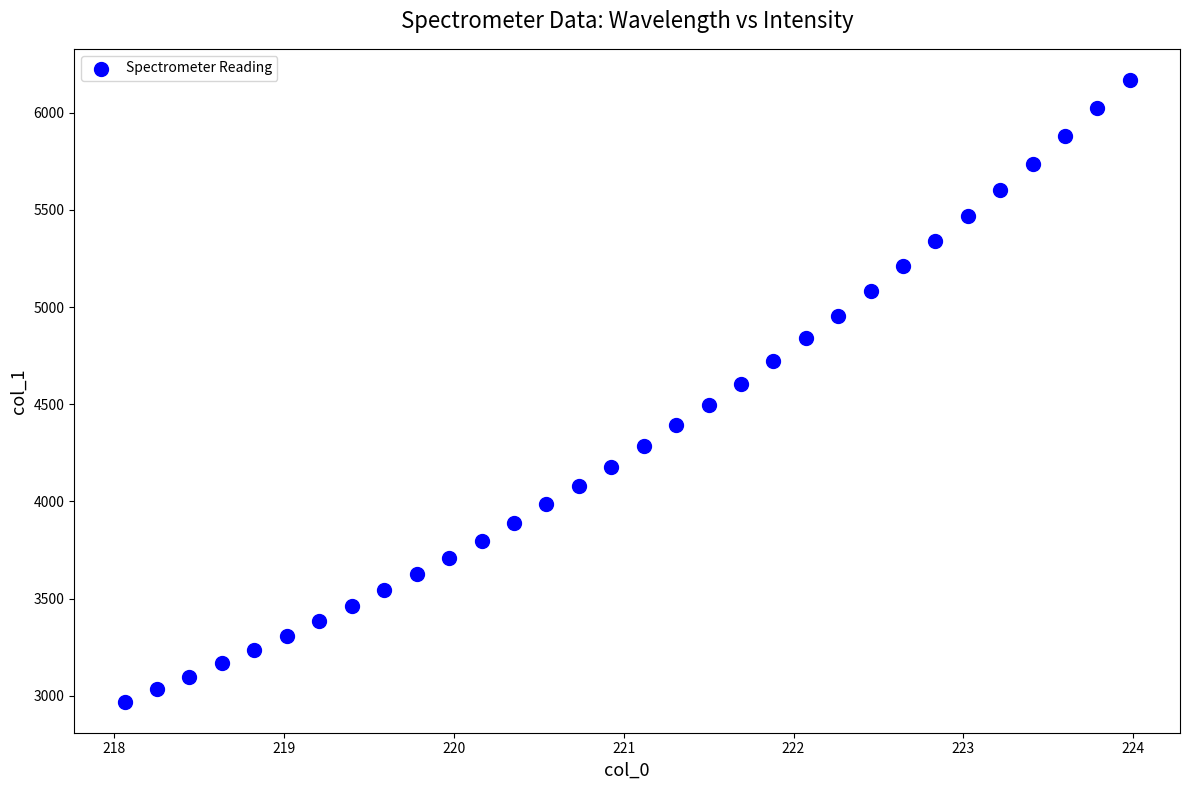

What is the range of Y values (max minus min)?

3198.7